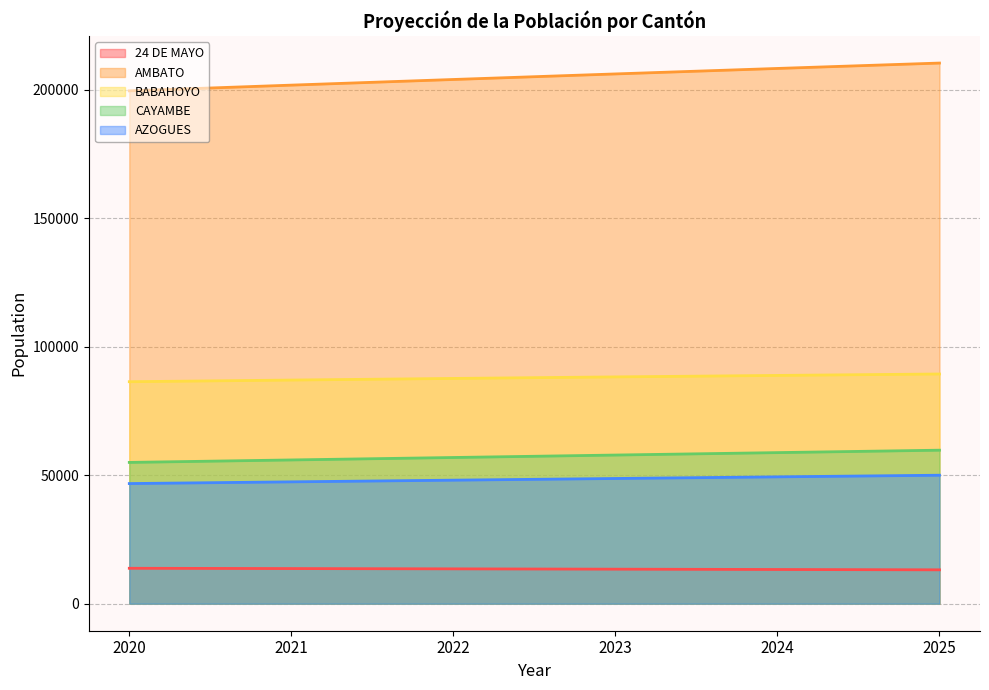

How many AMBATO values are between 201866 and 208363?

4